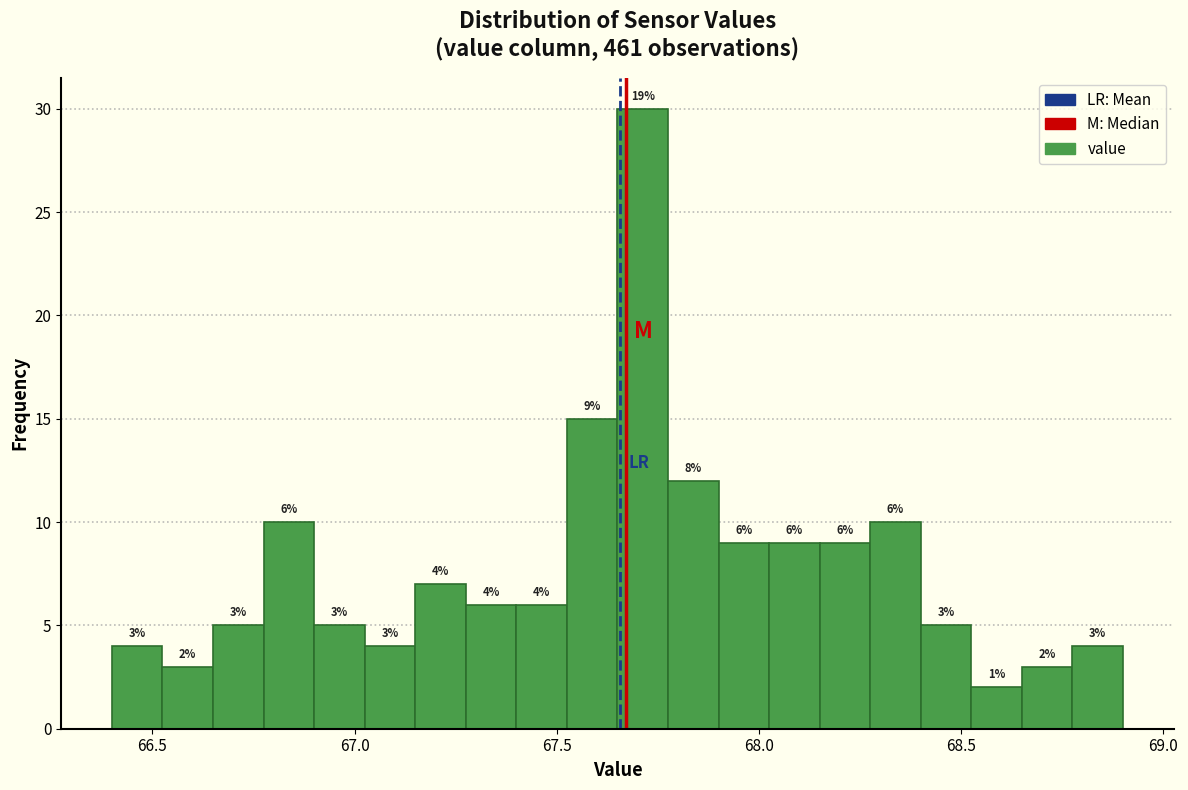

Around what value on the x-axis is the tallest bar? Give the approximate position of its centre, as read against the axis.

67.70